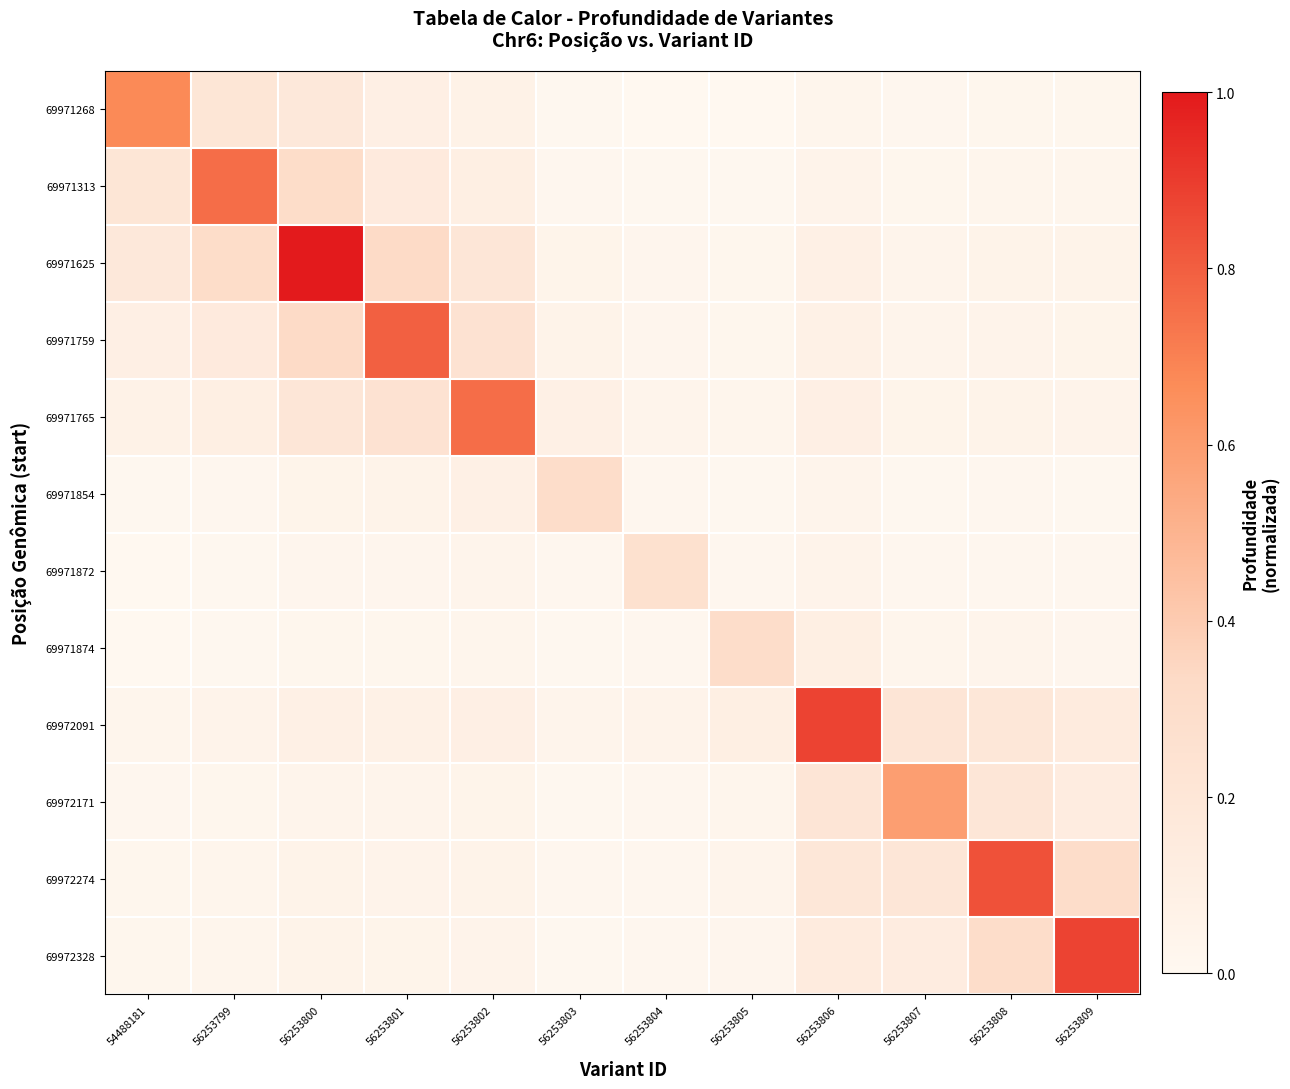

Rank the series by their maximum value, from lowest to highest.

69971872, 69971854, 69971874, 69972171, 69971268, 69971313, 69971765, 69971759, 69972274, 69972091, 69972328, 69971625